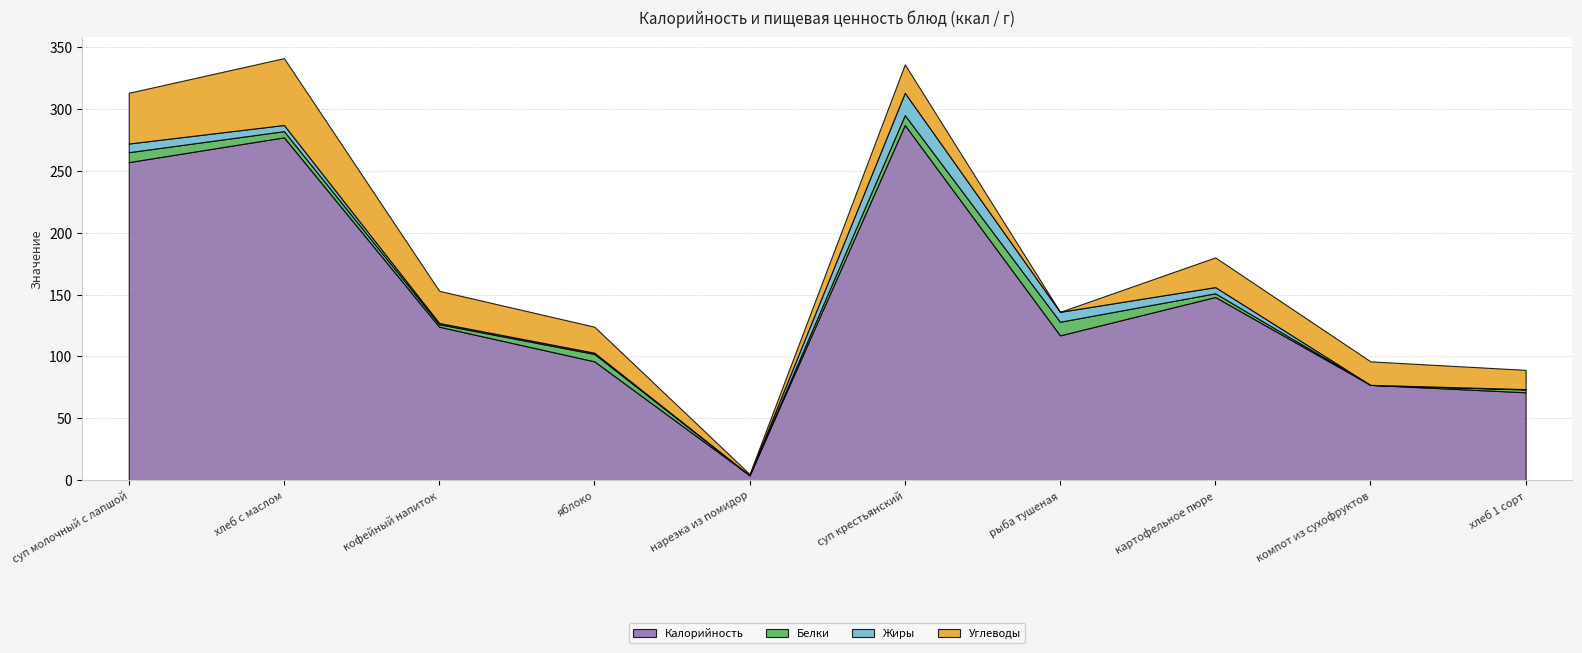

How many values in Жиры are above zero?

8